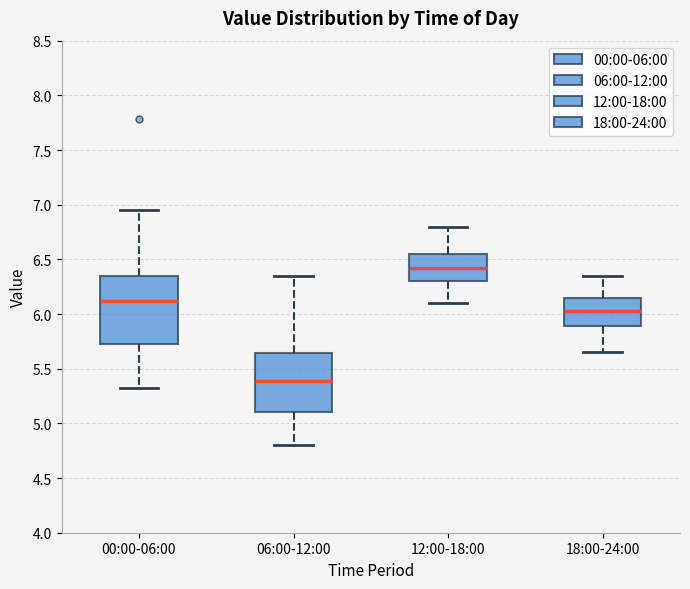

Where does the lower whisker of the box for 12:00-18:00 end on the y-axis? The values are not printed on the chart, so give them approximately, as read against the axis.

6.10